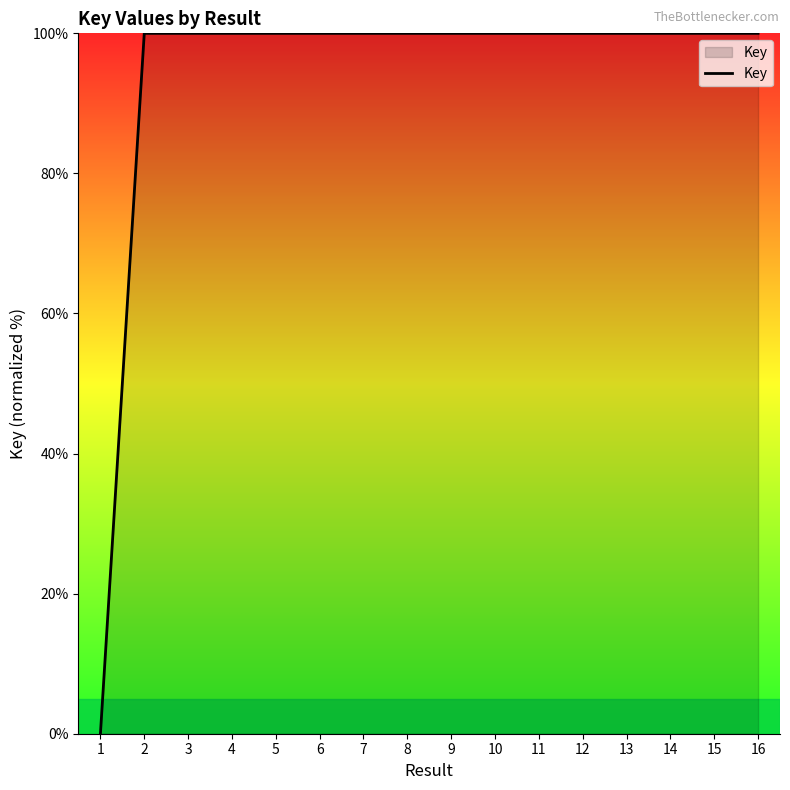

Reading right to left, list all the values displayed in this chart.

100.0	100.0	100.0	100.0	100.0	100.0	100.0	100.0	100.0	100.0	100.0	100.0	100.0	100.0	100.0	0.0